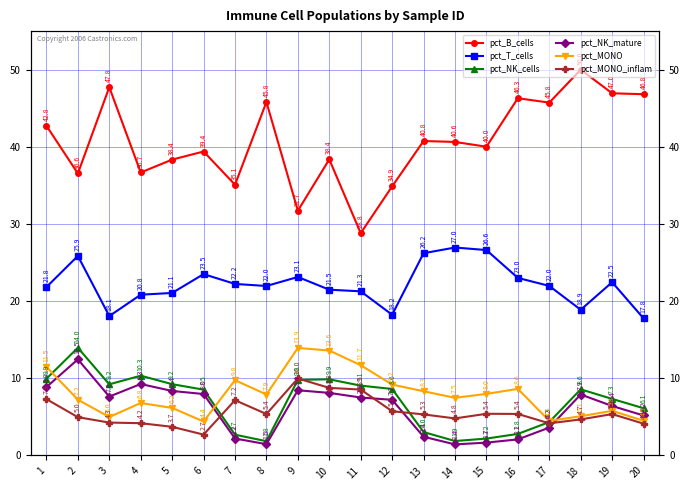

What is the value of the pct_NK_cells point at the 11th from the left?

9.1